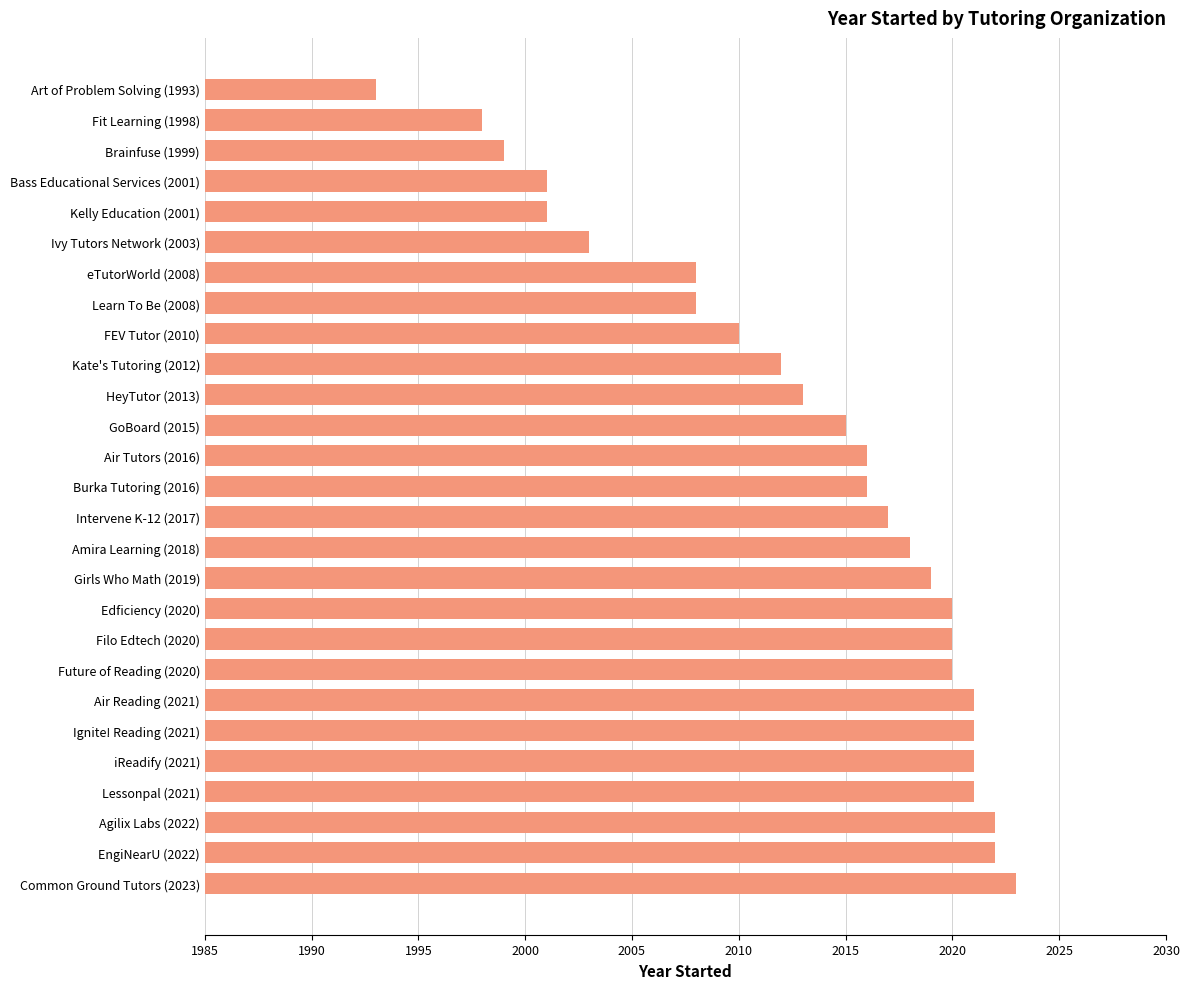

What is the value of the 15th bar from the top?

2017